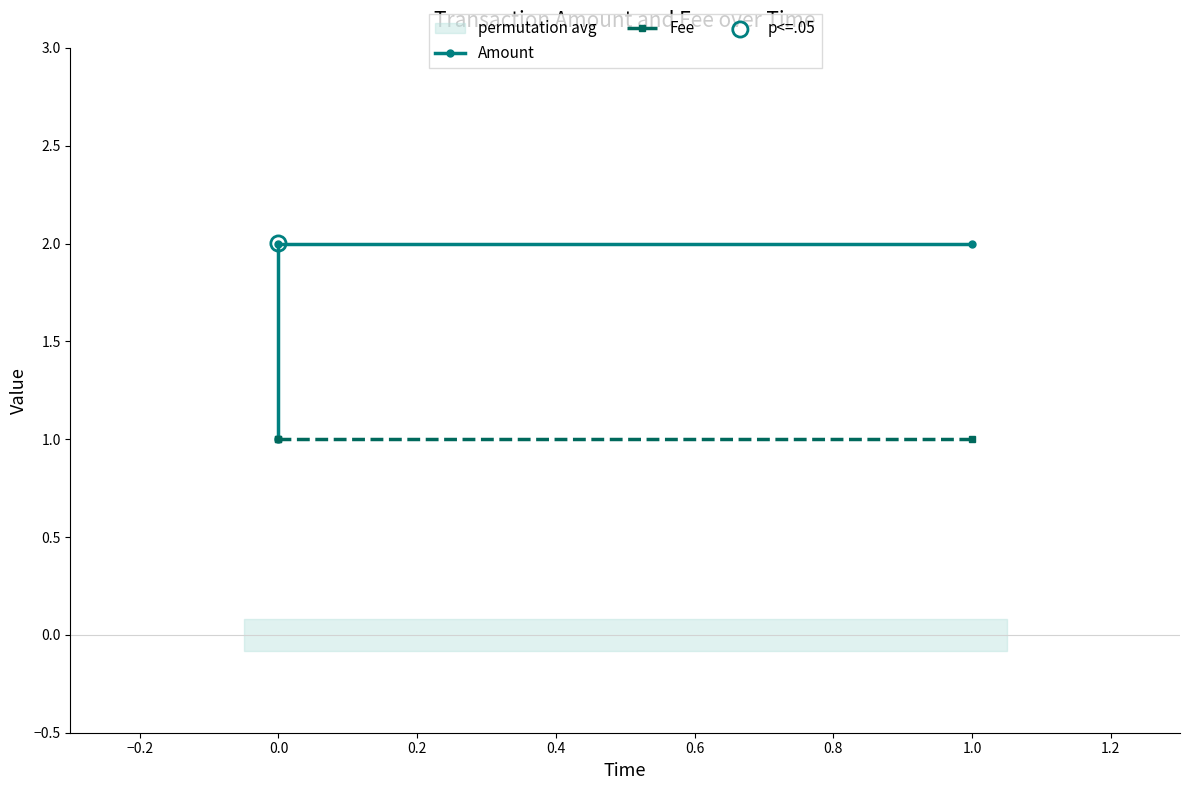

Is the value of Fee at 0.0 greater than the value of Amount at 0.0?

No